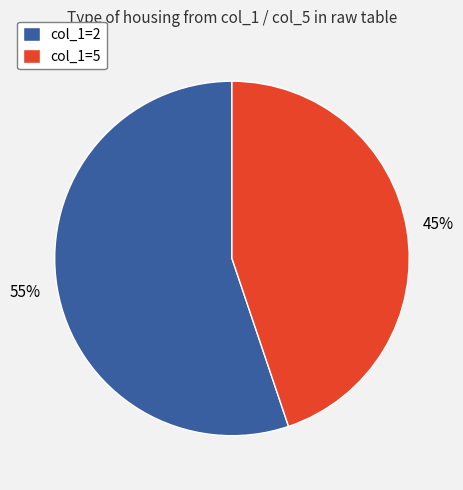

Rank the categories by value from highest to lowest.

col_1=2, col_1=5